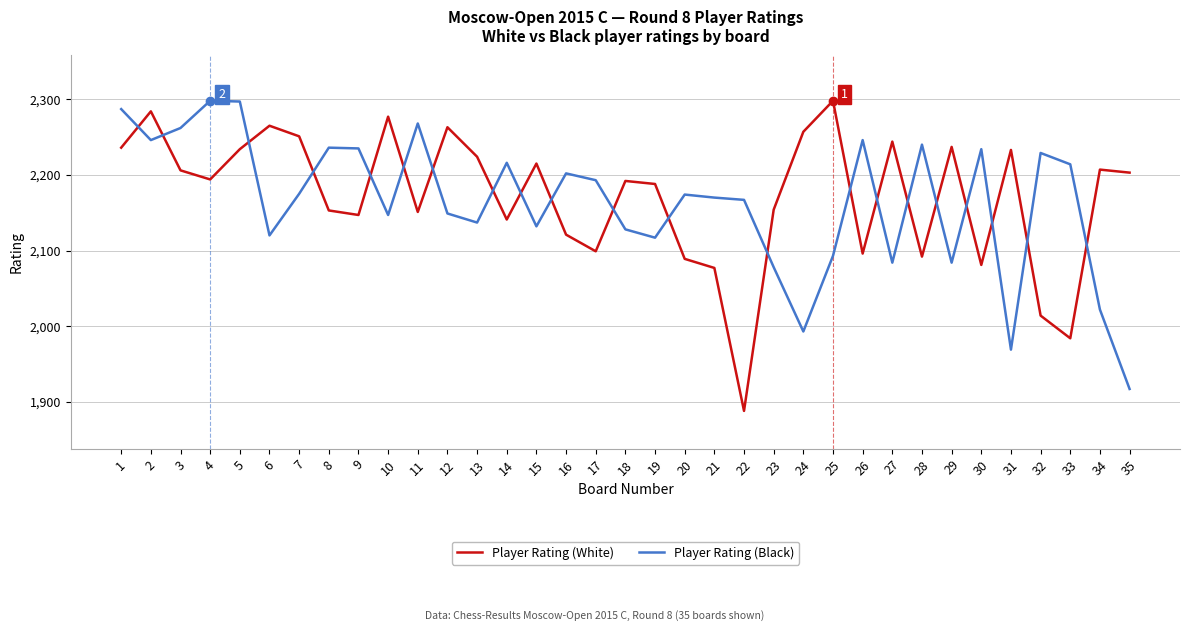

What is the difference between the maximum and second lowest values in the Player Rating (White) series?

314